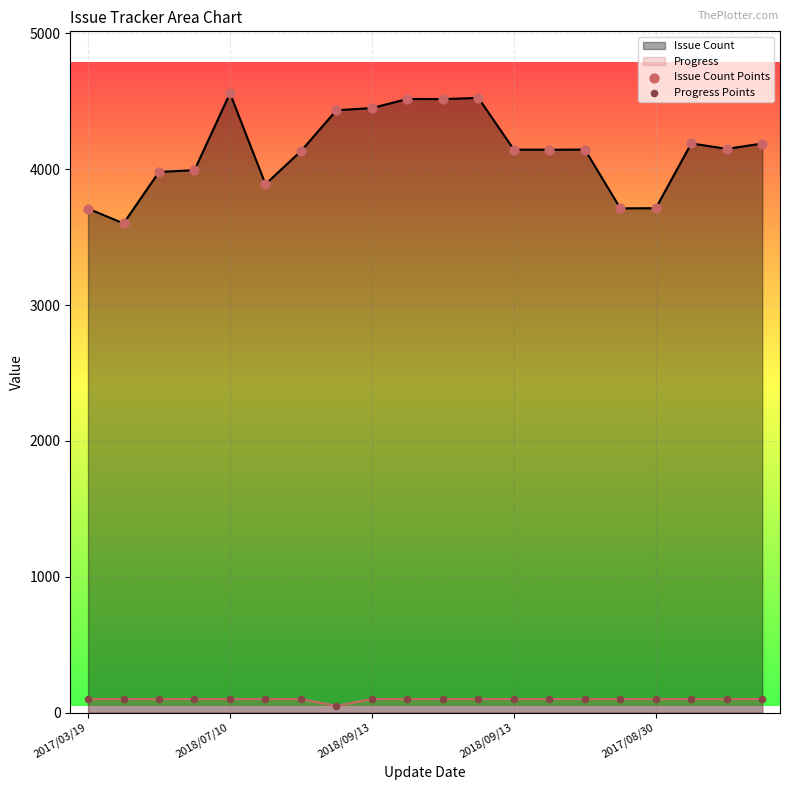

Which series contains the highest Y value?

Issue Count Points